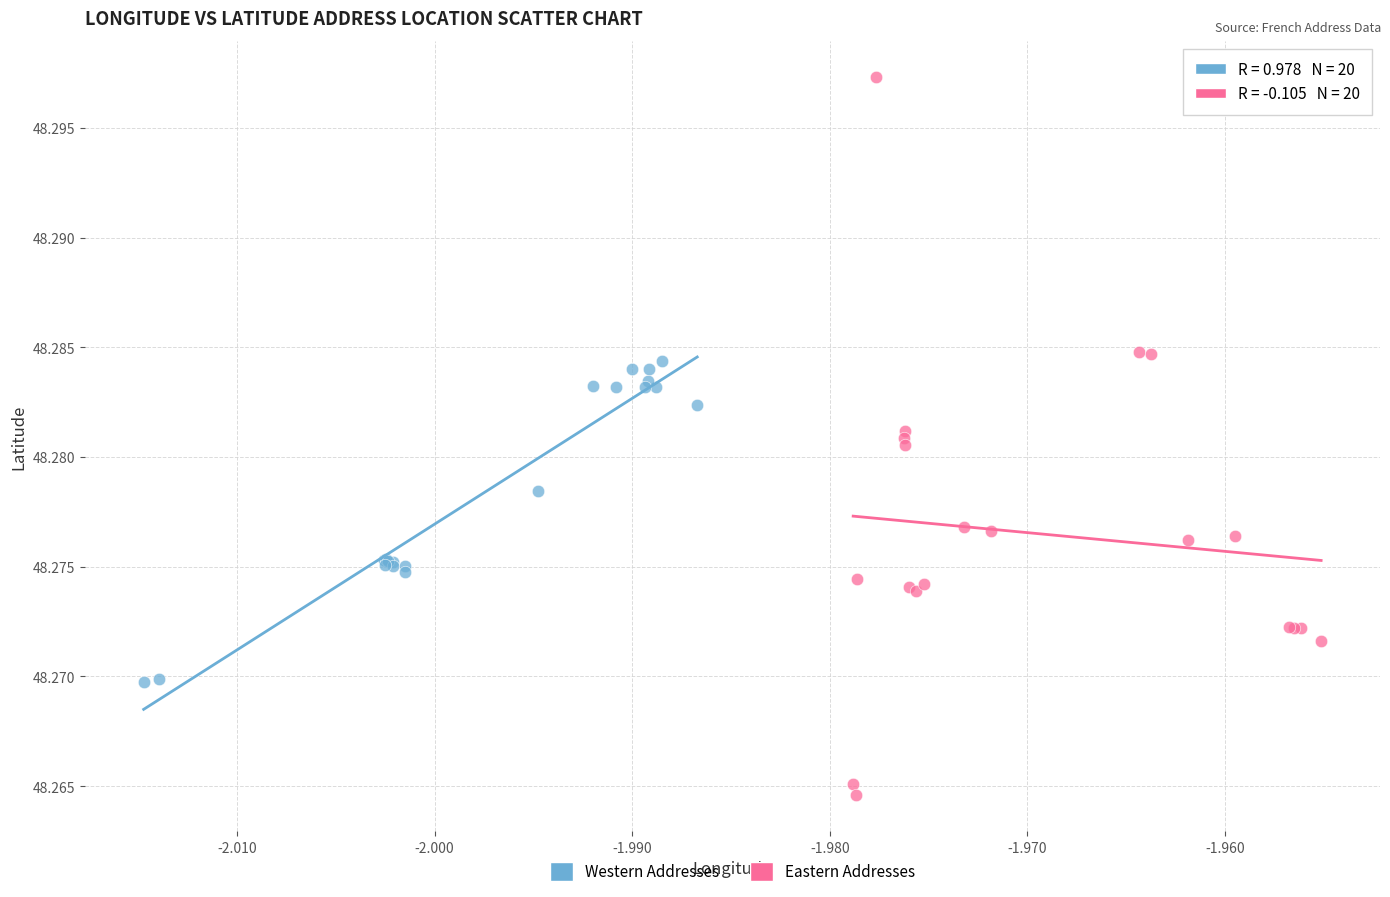

Which series contains the highest Y value?

Eastern Addresses